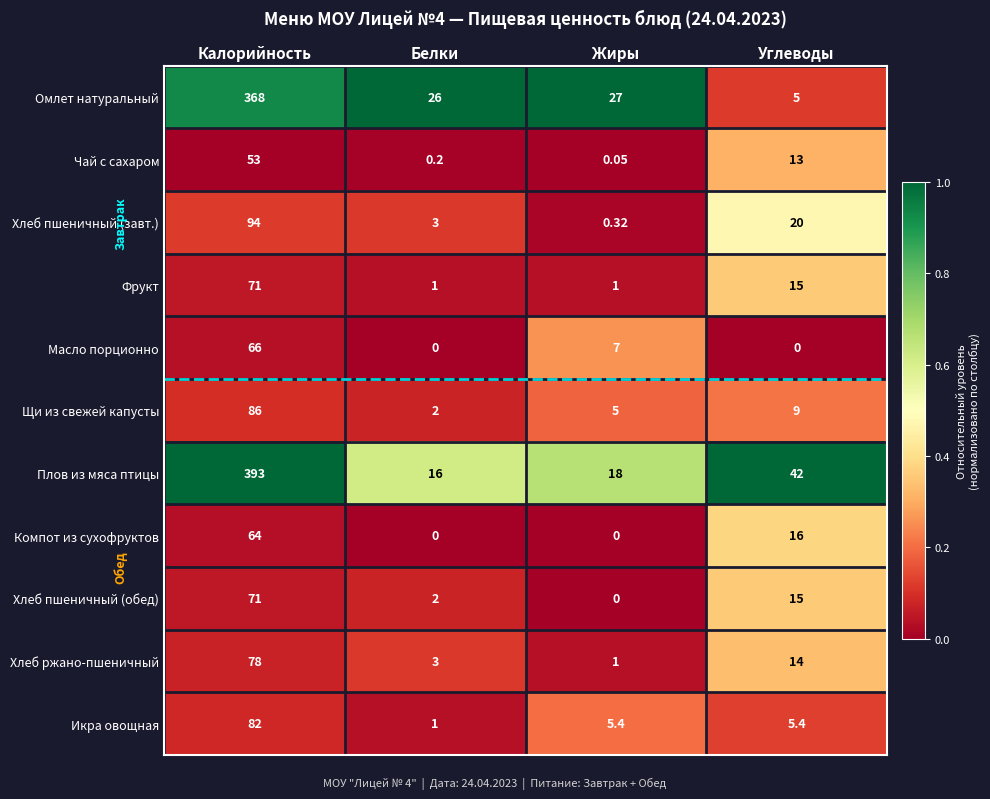

What is the total value across all series at Белки?

54.2